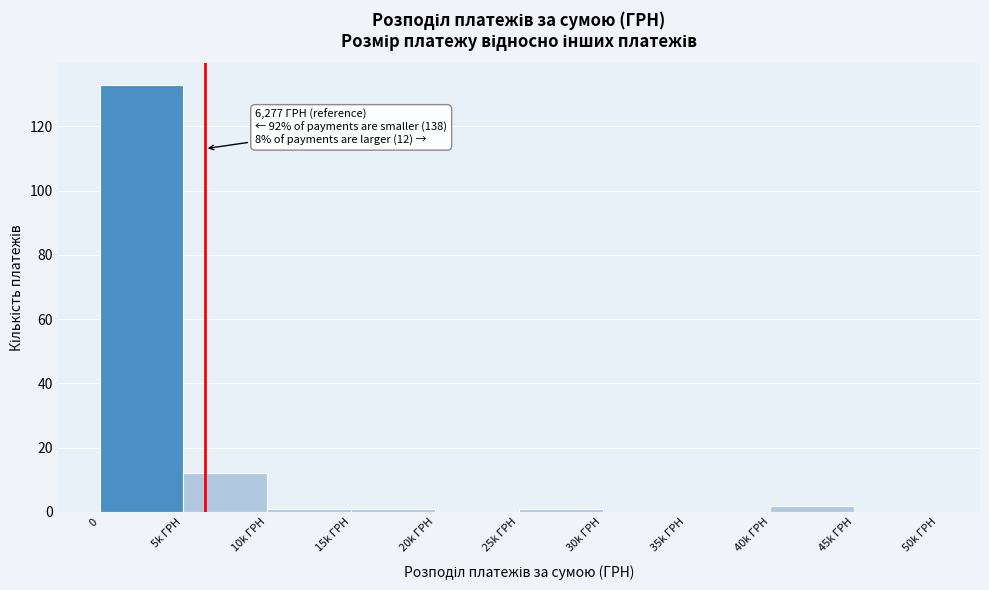

Reading right to left, list all the values displayed in this chart.

45k ГРН=0	40k ГРН=2	35k ГРН=0	30k ГРН=0	25k ГРН=1	20k ГРН=0	15k ГРН=1	10k ГРН=1	5k ГРН=12	0=133